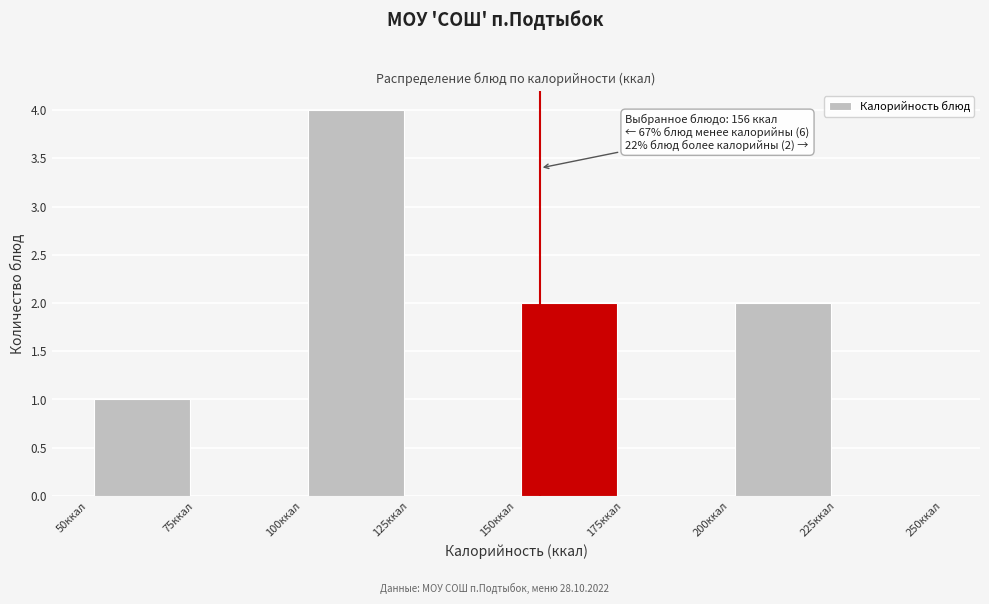

Over which range of the x-axis is the bar tallest?

100 to 125